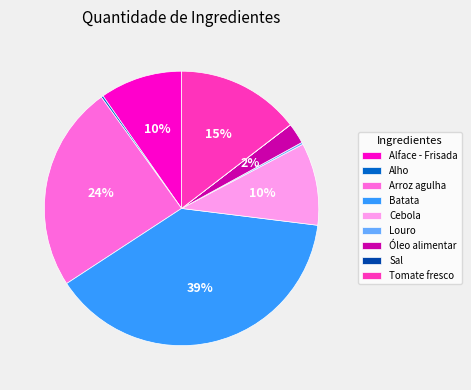

Which slice is the largest?

Batata